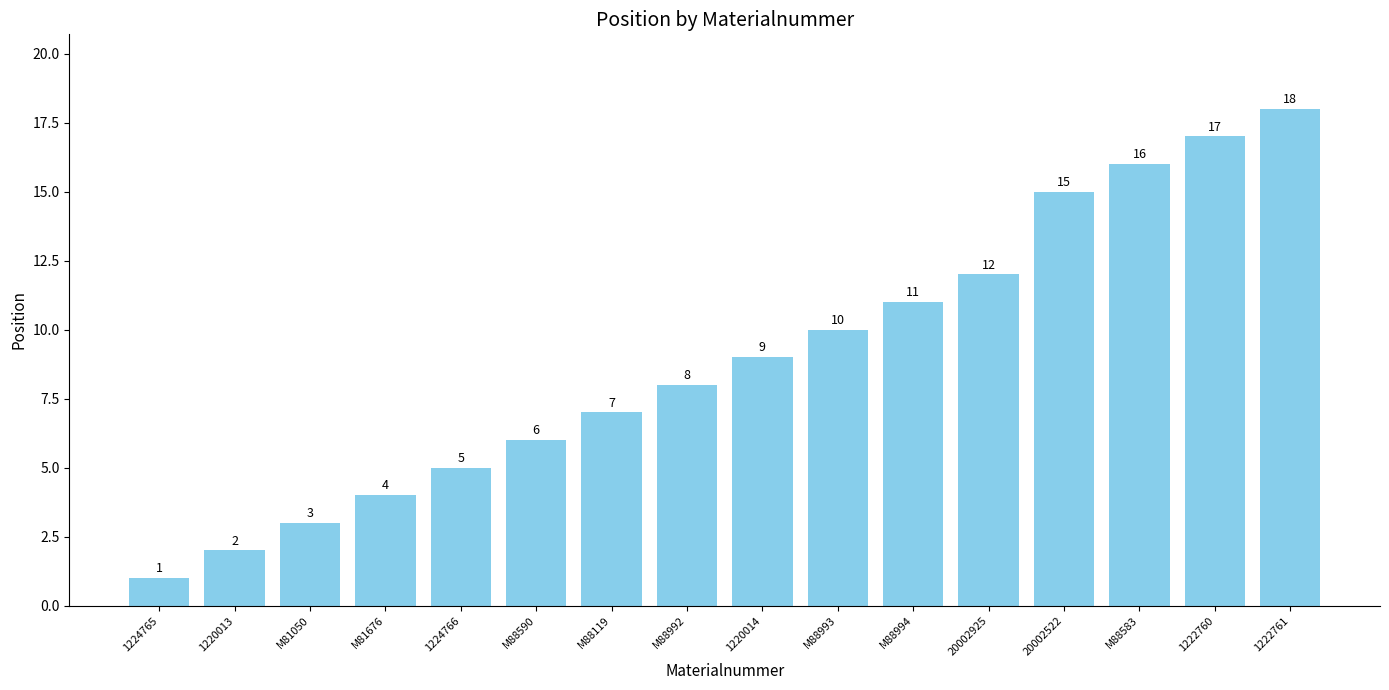

What position from the right is M88119?

10